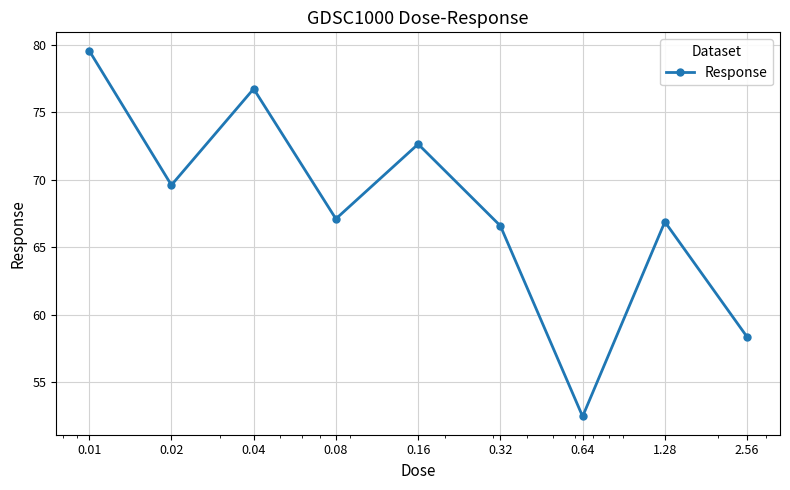

What is the smallest value displayed?

52.5